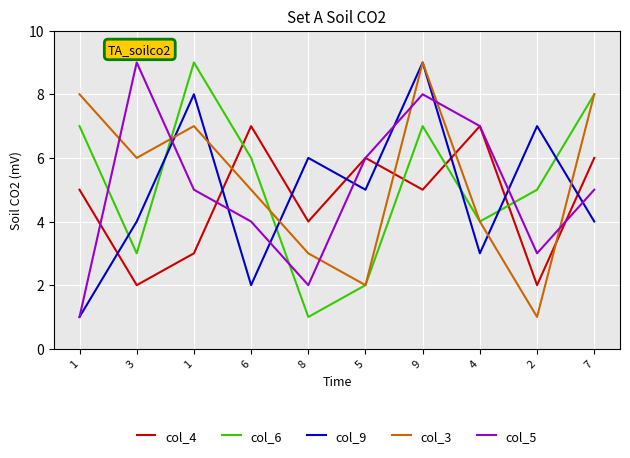

How many lines are shown in the chart?

5